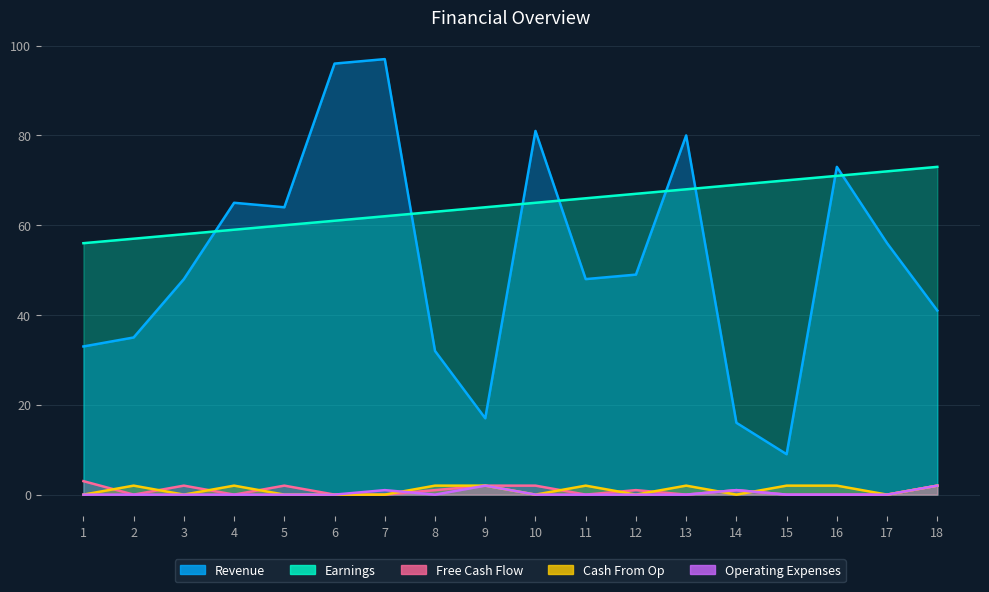

Which series changed the most between 2 and 4?

Revenue